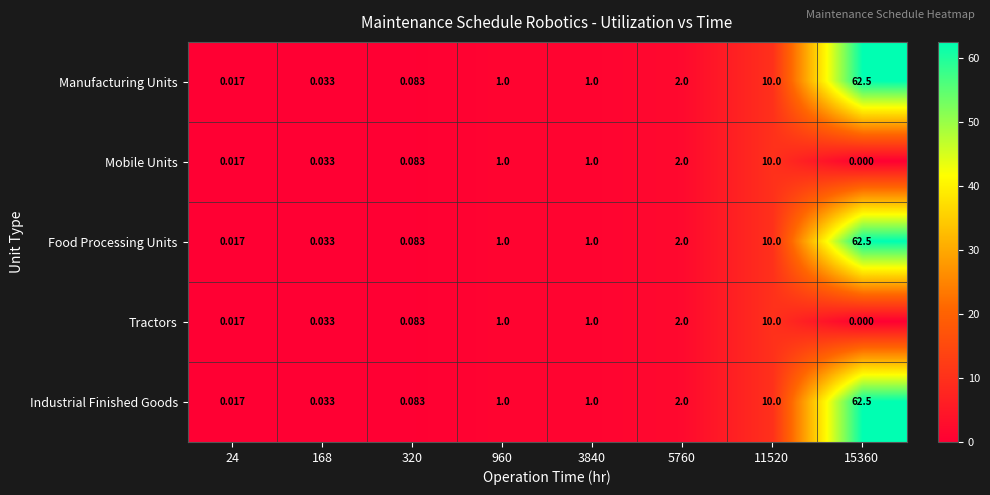

Is the value of Tractors at 24 greater than the value of Industrial Finished Goods at 11520?

No